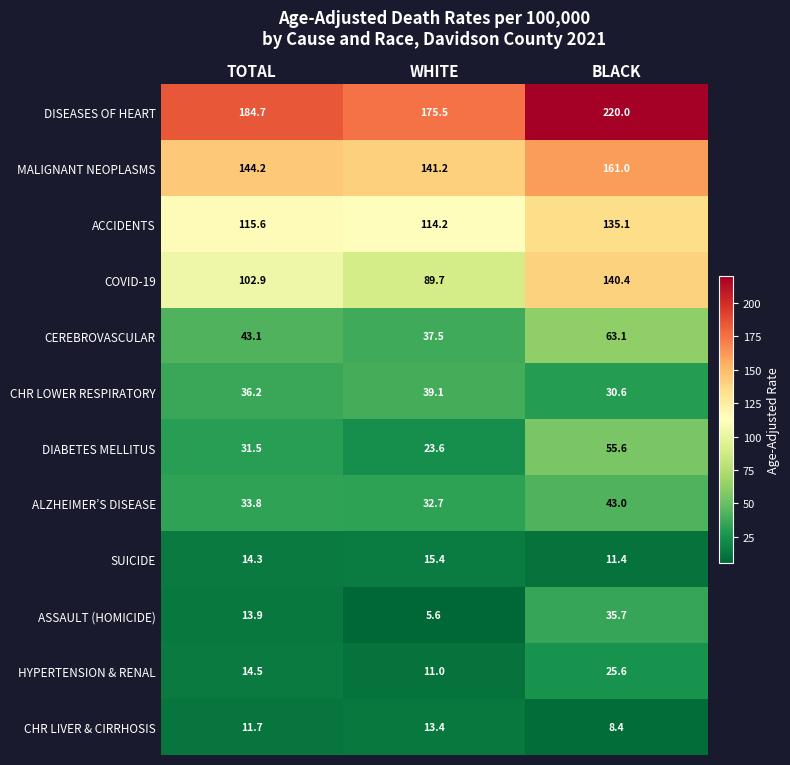

Is it true that ALZHEIMER’S DISEASE equals 43.0 at BLACK?

True